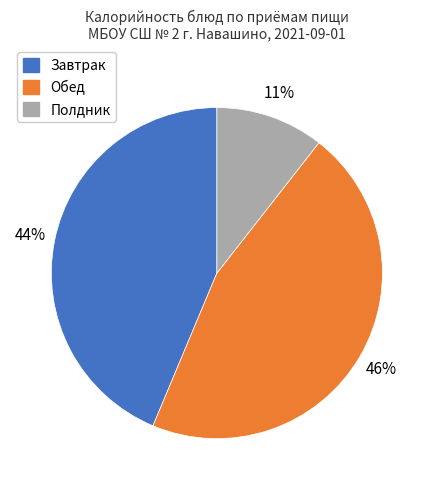

To the nearest percent, what is the average slice percentage?

33%